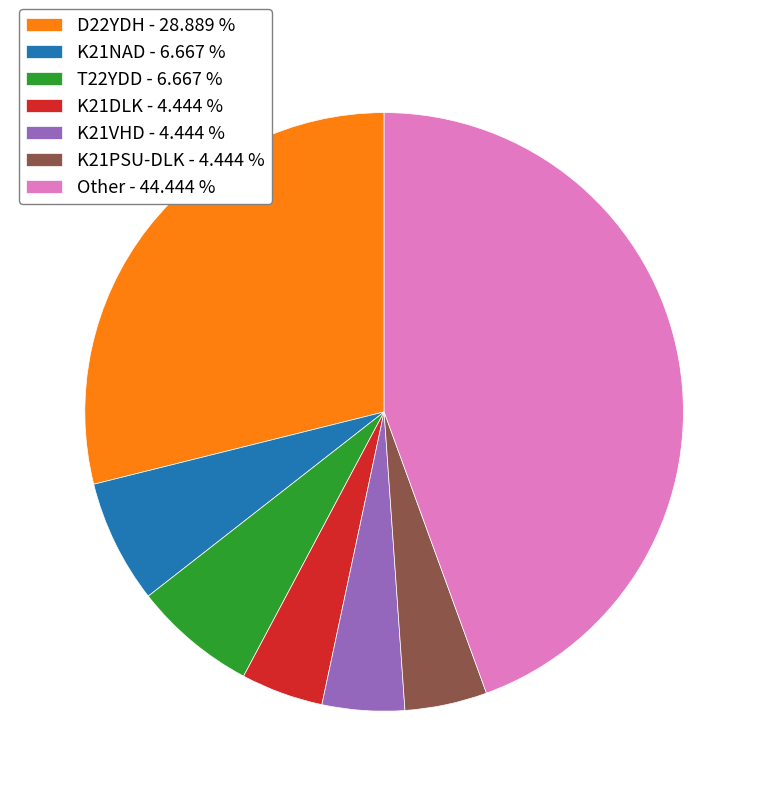

Between K21NAD and D22YDH, which is larger?

D22YDH